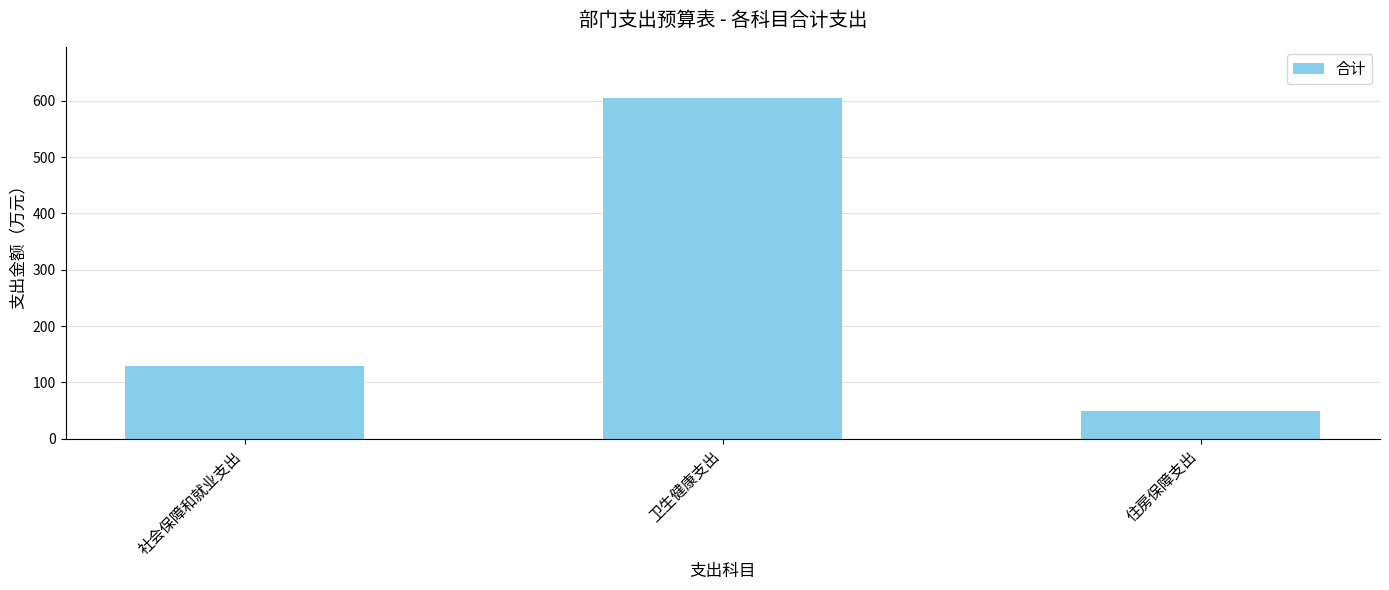

What is the minimum value shown in the chart?

49.9